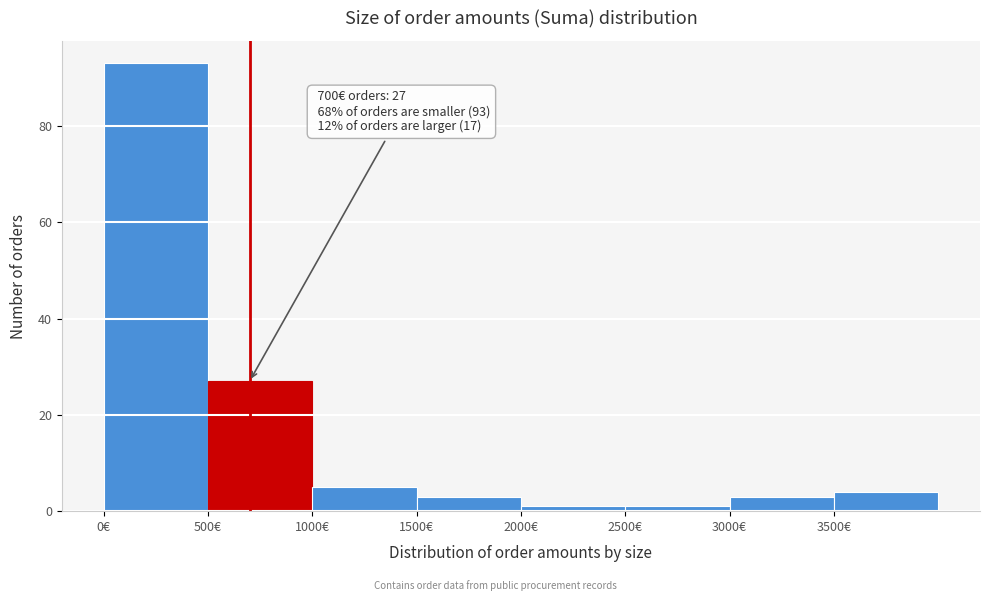

Over which range of the x-axis is the bar tallest?

0 to 500